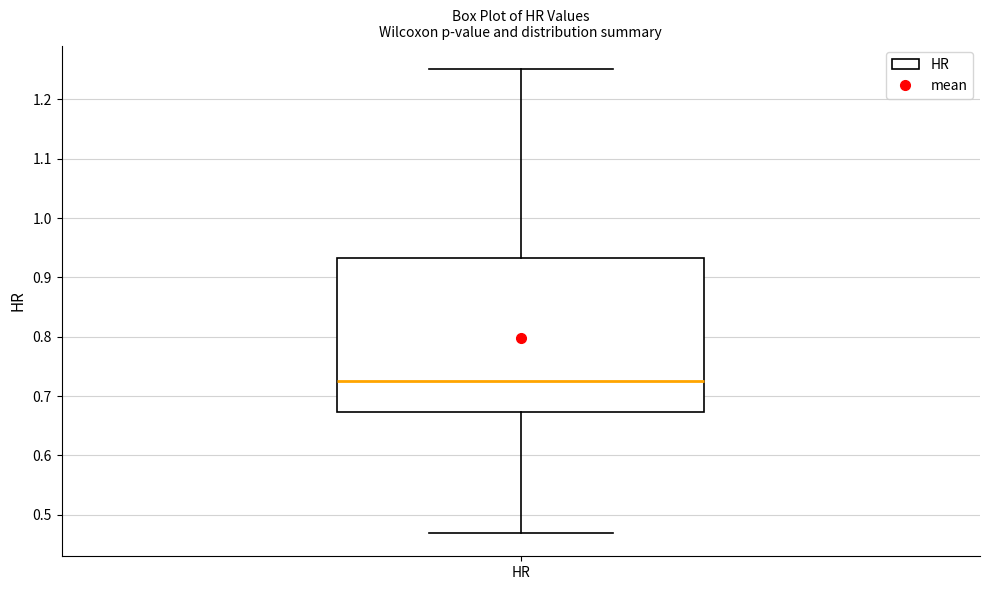

Where does the upper whisker of the box for HR end on the y-axis? The values are not printed on the chart, so give them approximately, as read against the axis.

1.25